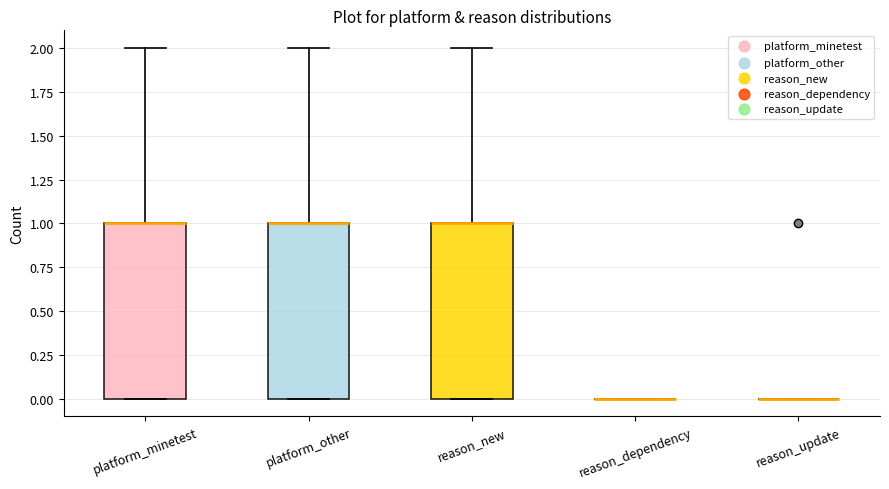

Reading left to right, read every box against the y-axis: the position of its median line, the range the box covers, and the ends of its whiskers. The values are not printed on the chart, so give them approximately, as read against the axis.

platform_minetest: median 1 (drawn on the box's upper edge), box 0 to 1, whiskers 0 to 2
platform_other: median 1 (drawn on the box's upper edge), box 0 to 1, whiskers 0 to 2
reason_new: median 1 (drawn on the box's upper edge), box 0 to 1, whiskers 0 to 2
reason_dependency: box collapsed to a line at 0, whiskers 0 to 0
reason_update: box collapsed to a line at 0, whiskers 0 to 0